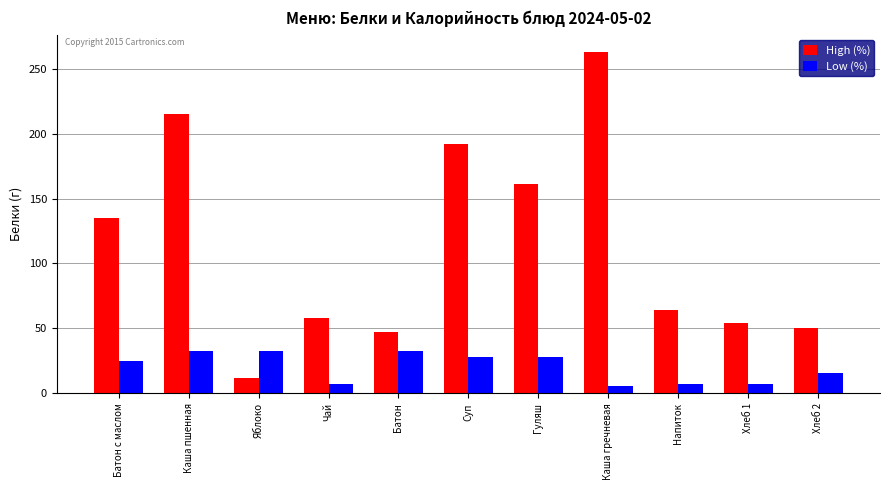

True or false: Low (%) has a value of 33 at Яблоко.

True